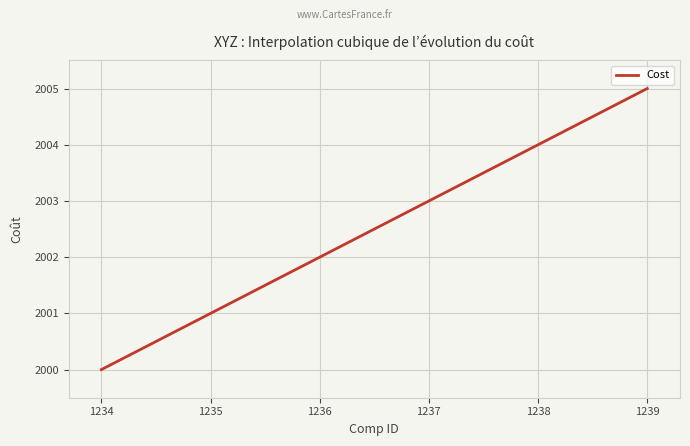

What is the minimum value shown in the chart?

2000.0